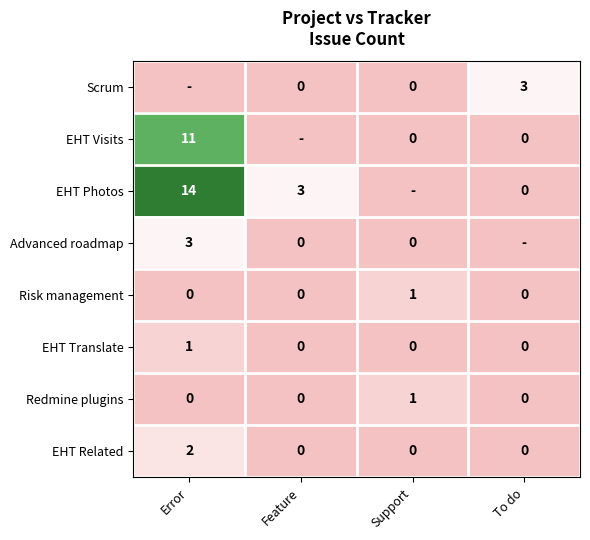

Count the EHT Related values in the range 0 to 2.

4